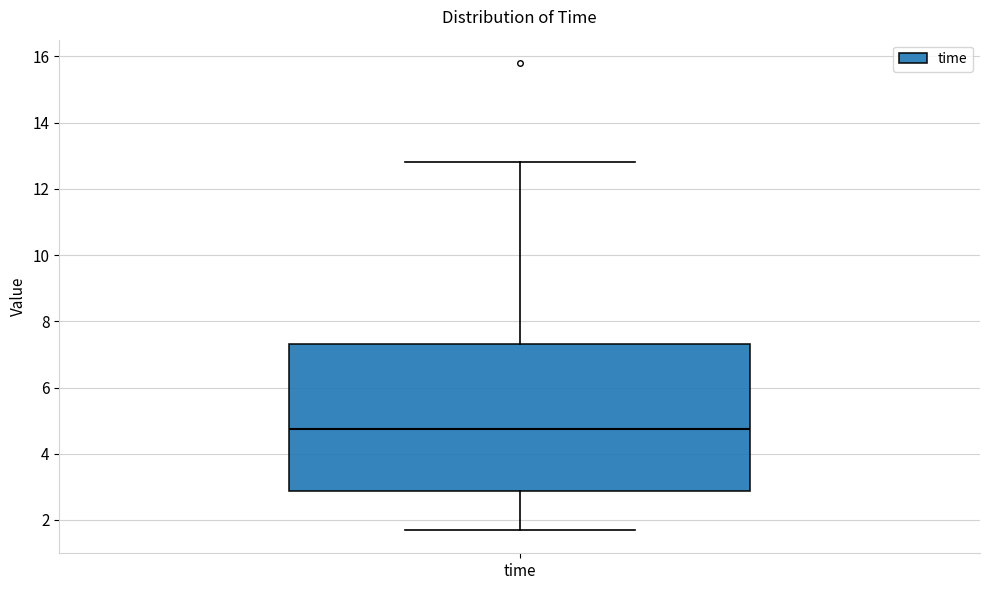

Where does the upper whisker of the box for time end on the y-axis? The values are not printed on the chart, so give them approximately, as read against the axis.

12.8